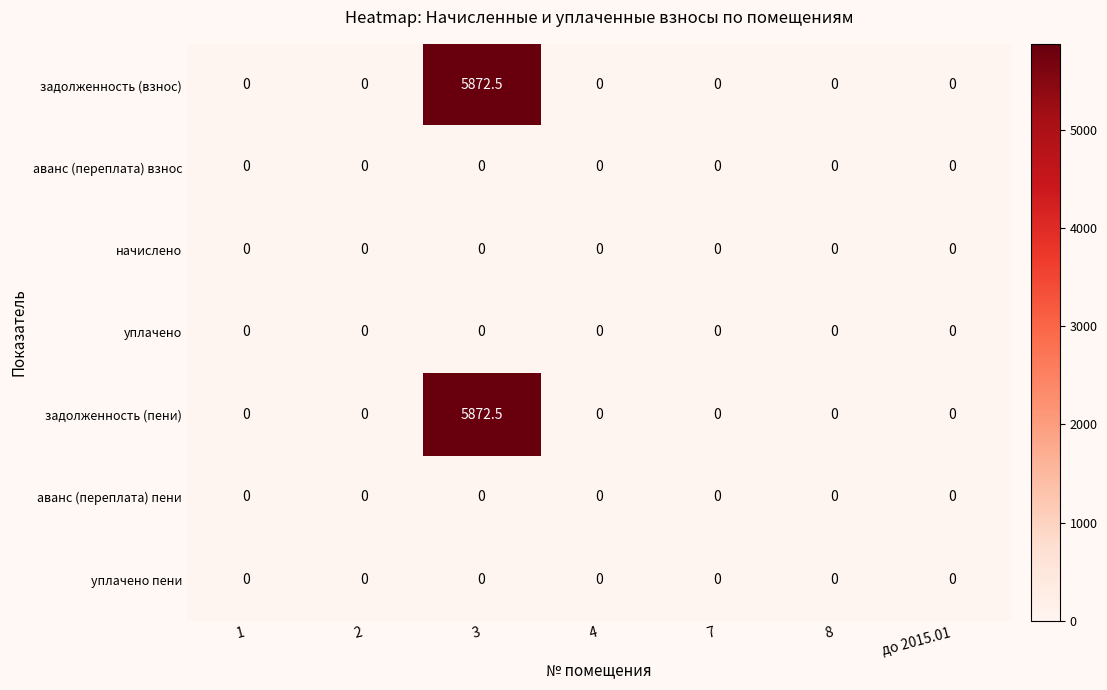

The value of аванс (переплата) пени at 3 is 0.0. True or false?

True